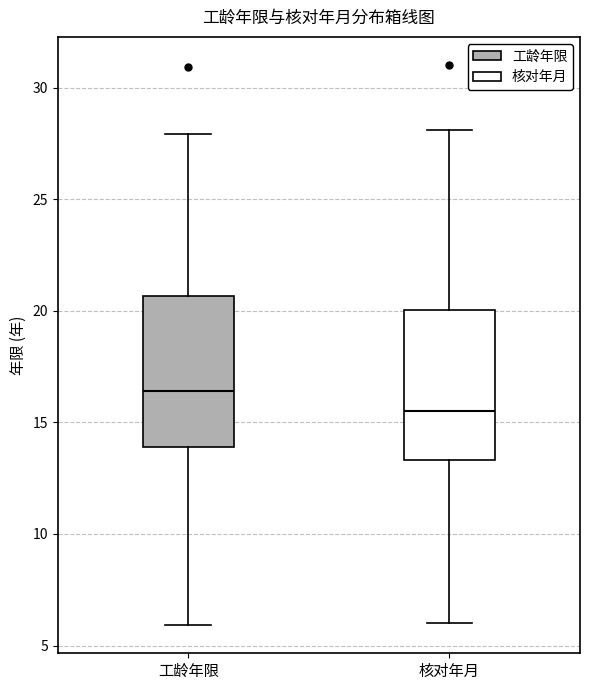

Reading left to right, transcribe this box plot: for each box, give where its median line is, the range the box spans, and where its two whiskers end, as read against the y-axis. The values are not printed on the chart, so give them approximately, as read against the axis.

工龄年限: median 16.5, box 14.0 to 20.5, whiskers 6.0 to 28.0
核对年月: median 15.5, box 13.5 to 20.0, whiskers 6.0 to 28.0